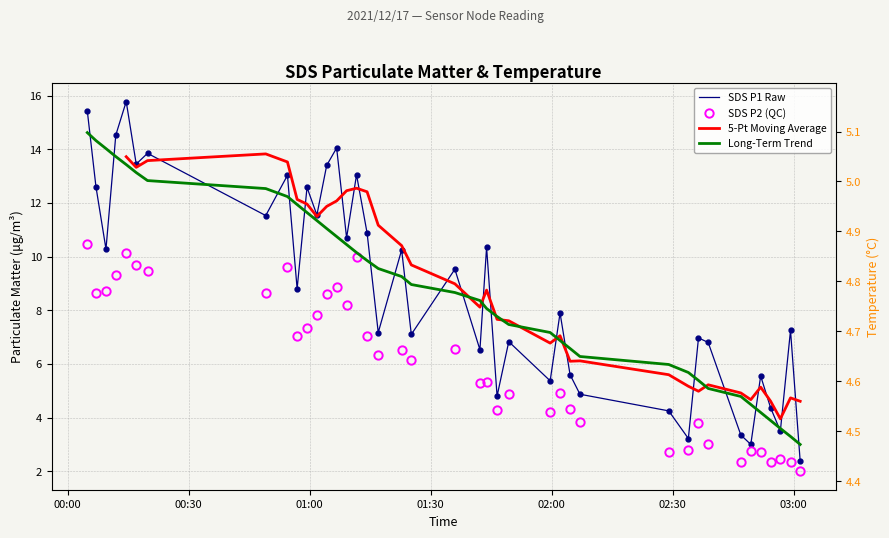

True or false: Long-Term Trend and SDS P2 (QC) intersect in this chart.

False